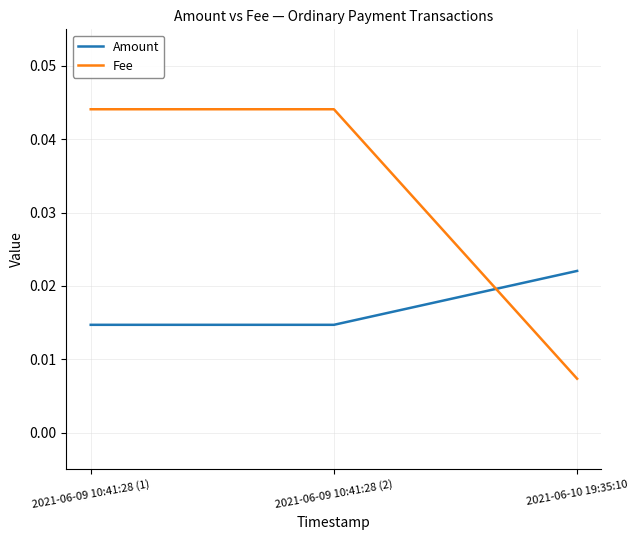

Which series has the largest total across all categories?

Fee